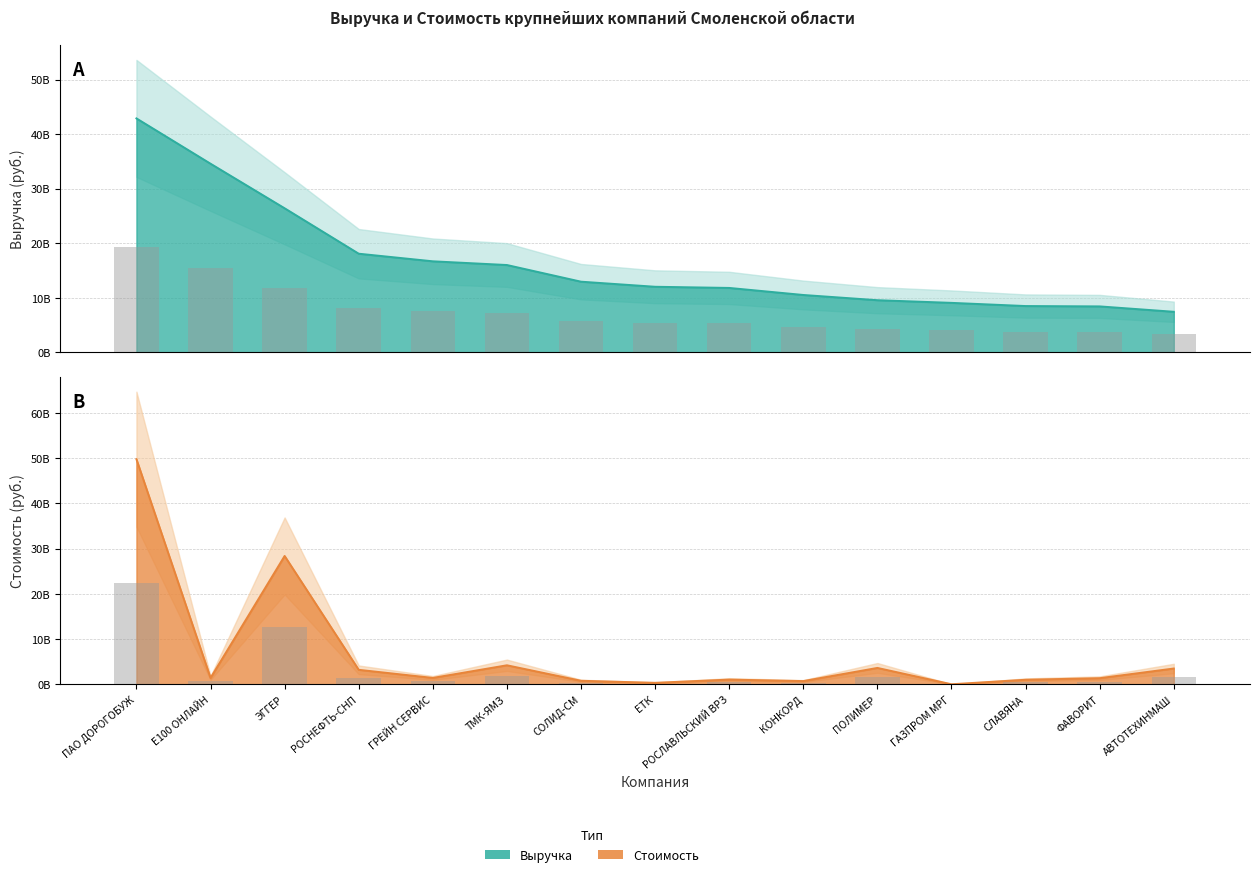

At how many categories does at least one series exceed 7561189929?

14